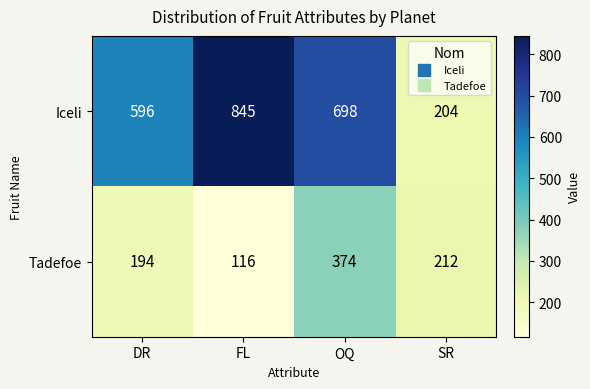

What is the minimum value shown in the chart?

116